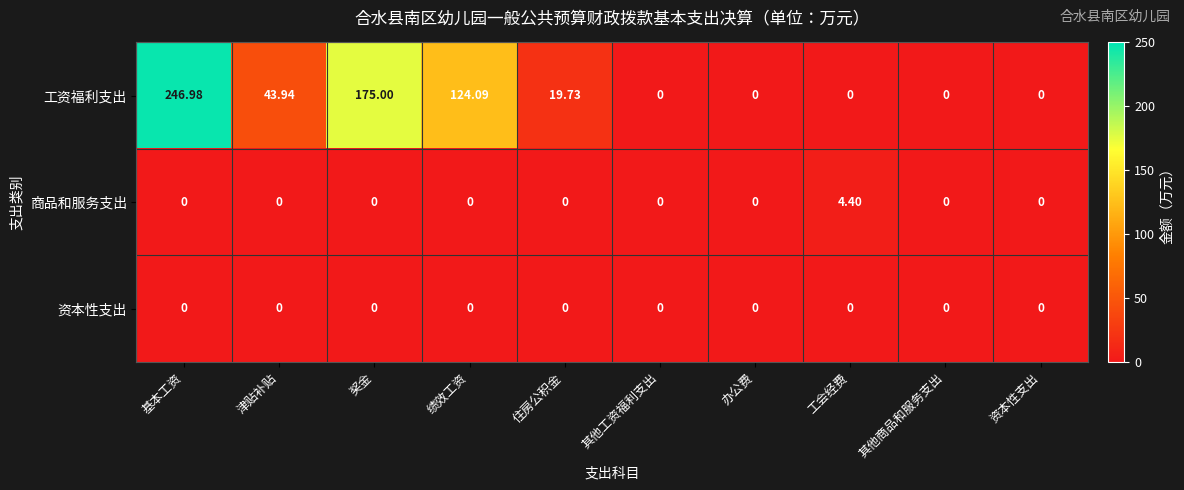

At how many categories does at least one series exceed 71?

3